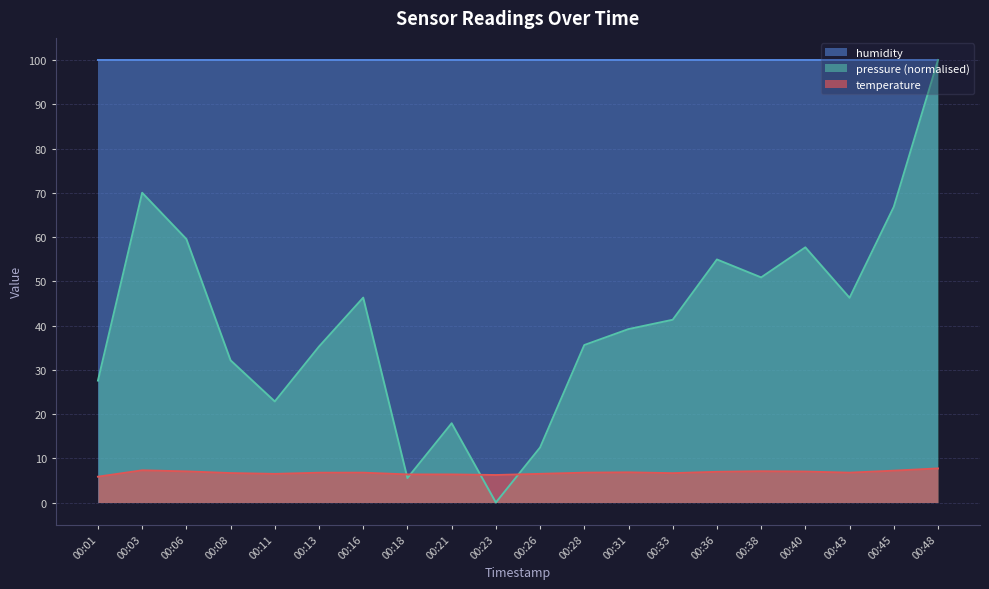

Is it true that the value at 00:33 is 6.6?

True